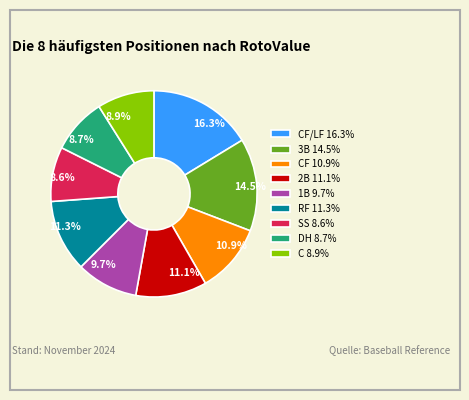

To the nearest percent, what is the average slice percentage?

11%